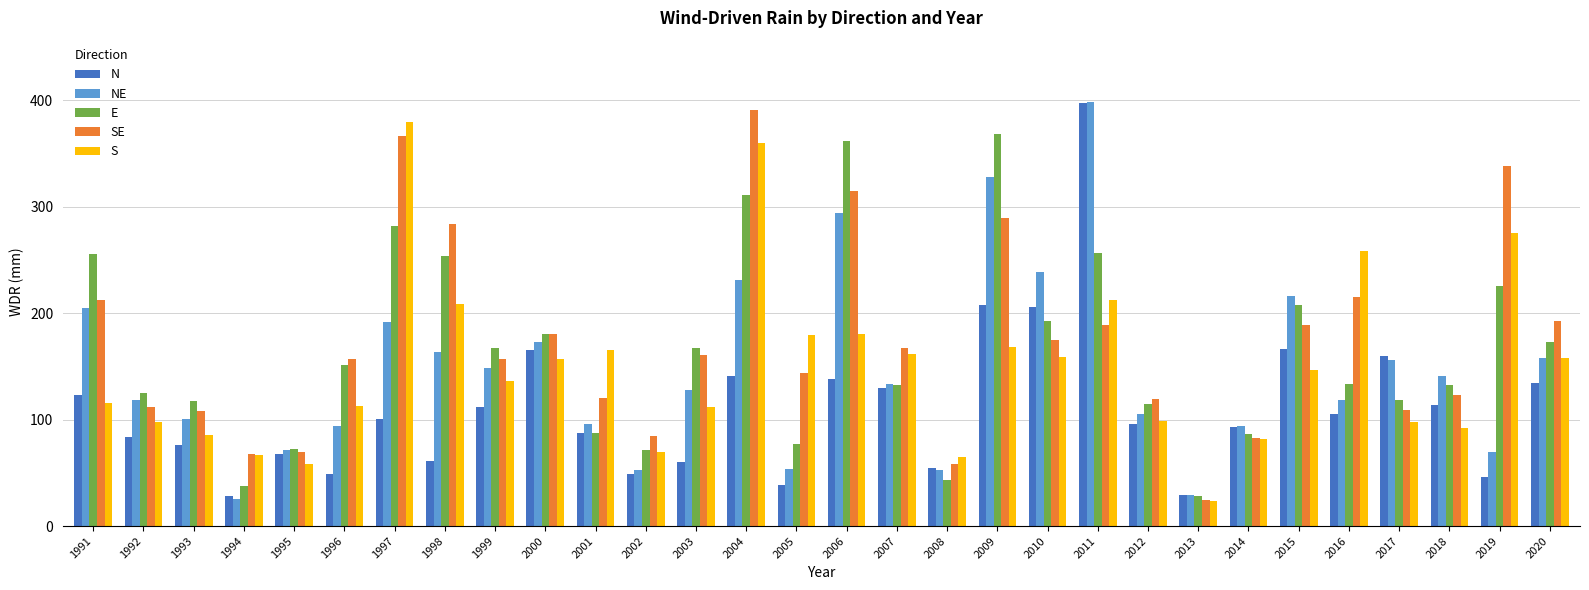

How many series are shown in this chart?

5